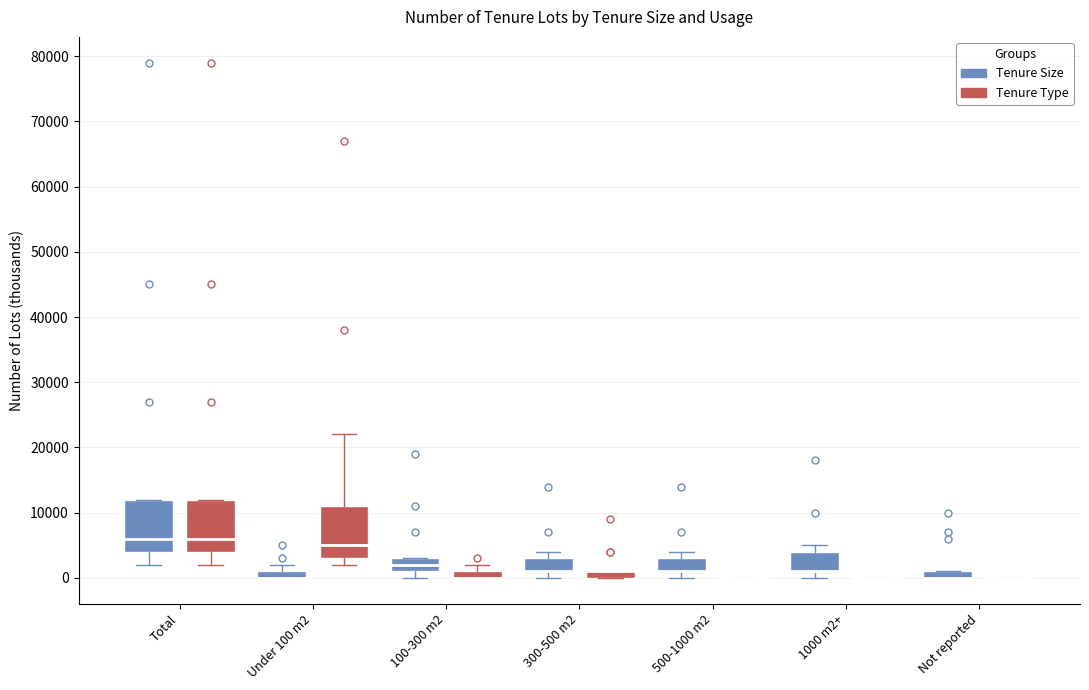

Where is the upper edge of the box for 1000 m2+ (Tenure Size) on the y-axis? The values are not printed on the chart, so give them approximately, as read against the axis.

4000